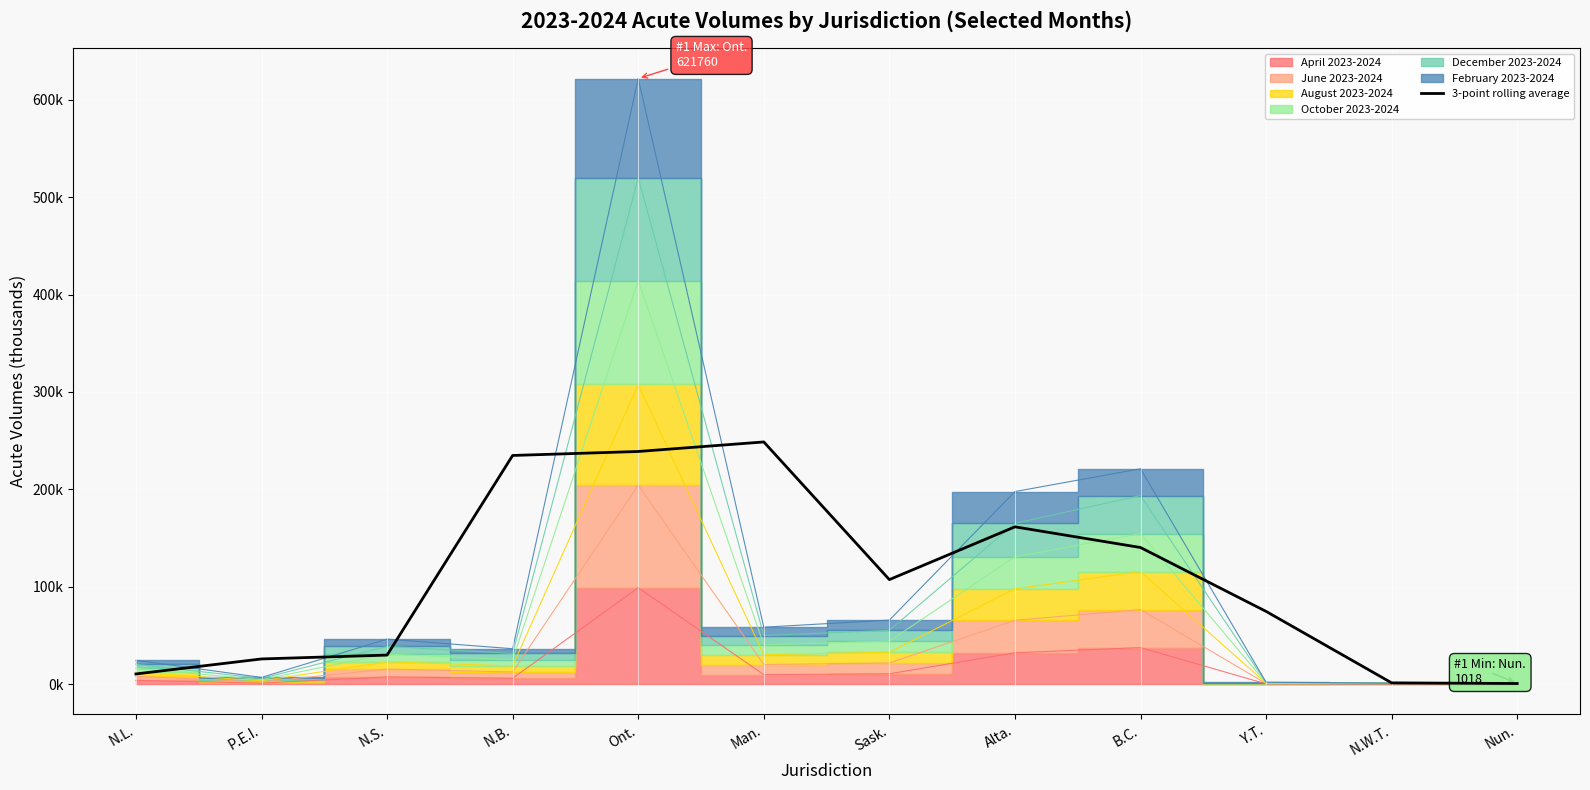

What value does the data have at Nun.?

0.7